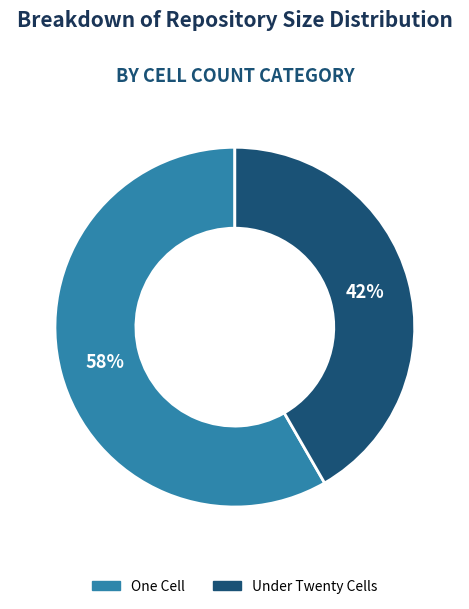

To the nearest percent, what is the average slice percentage?

50%